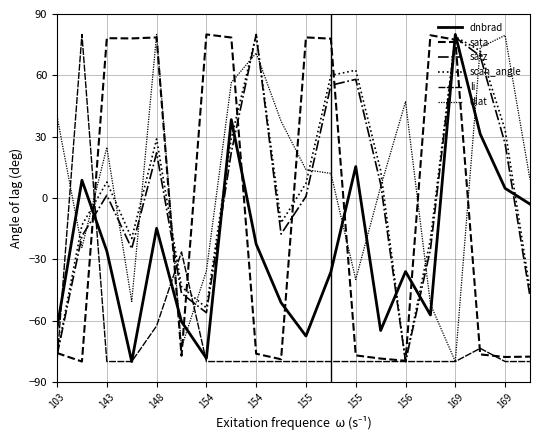

Which series has the widest spread of values?

dnbrad